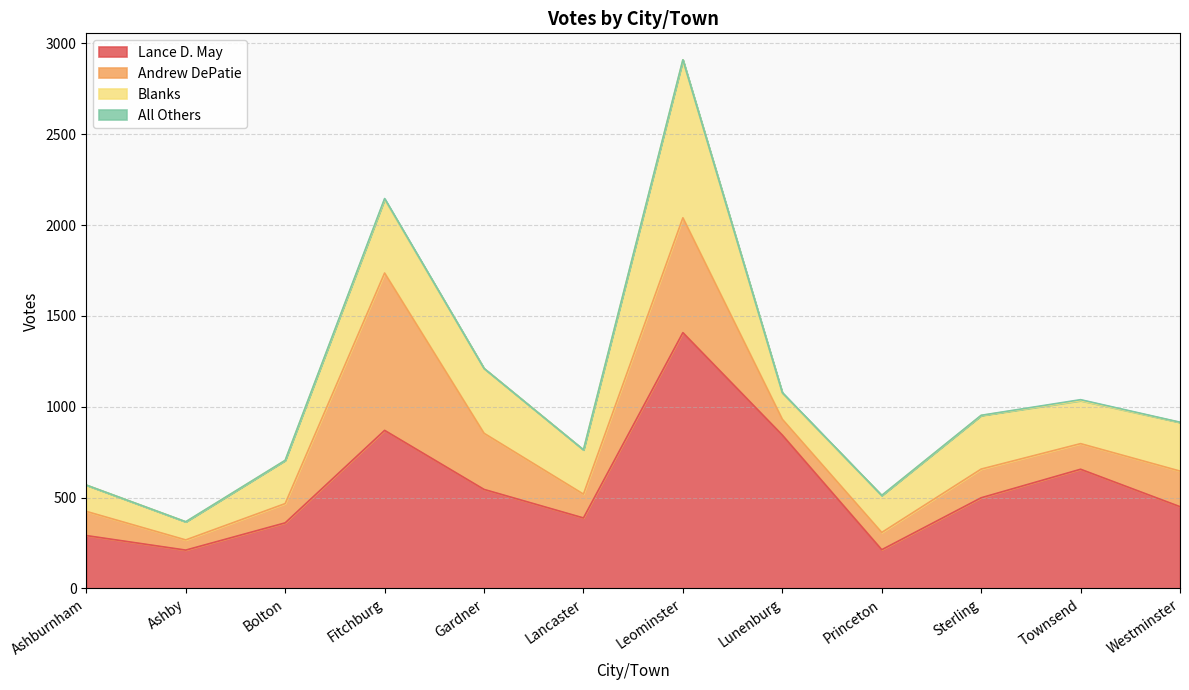

Where does the Andrew DePatie series first go above 141?

Fitchburg